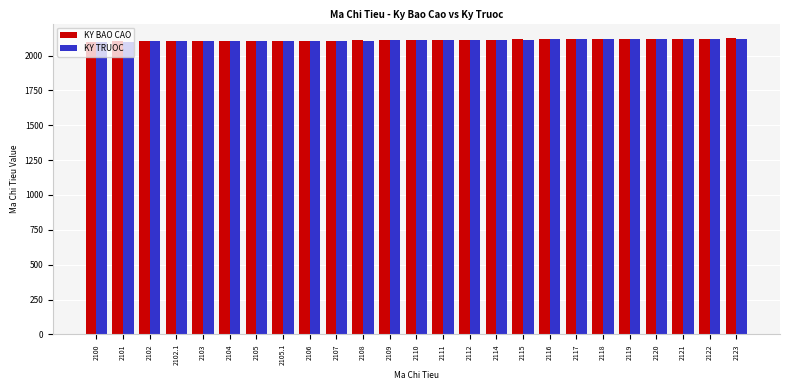

True or false: KY BAO CAO has a value of 980 at 2108.

False